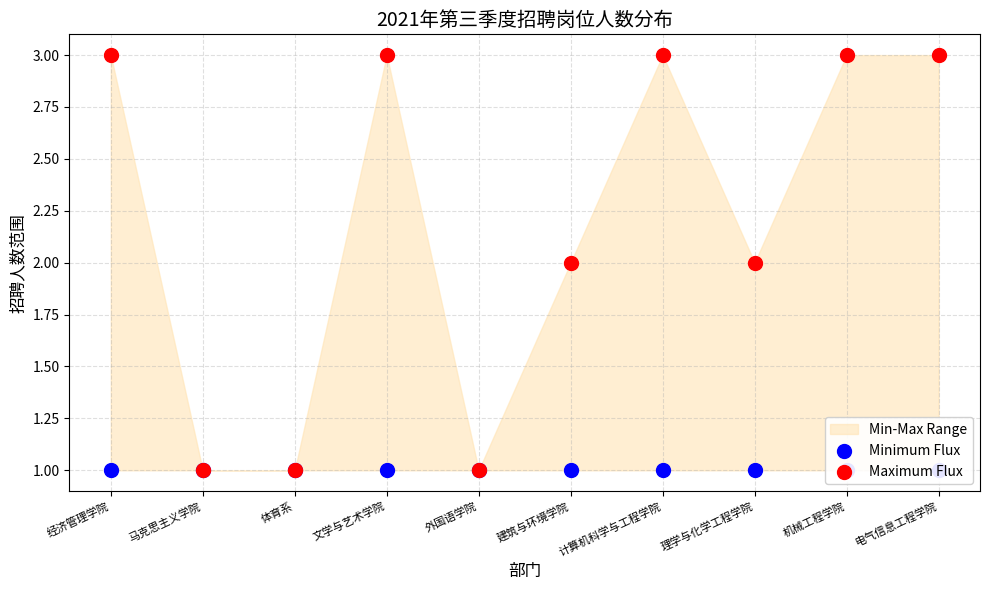

At how many categories does at least one series exceed 2?

5